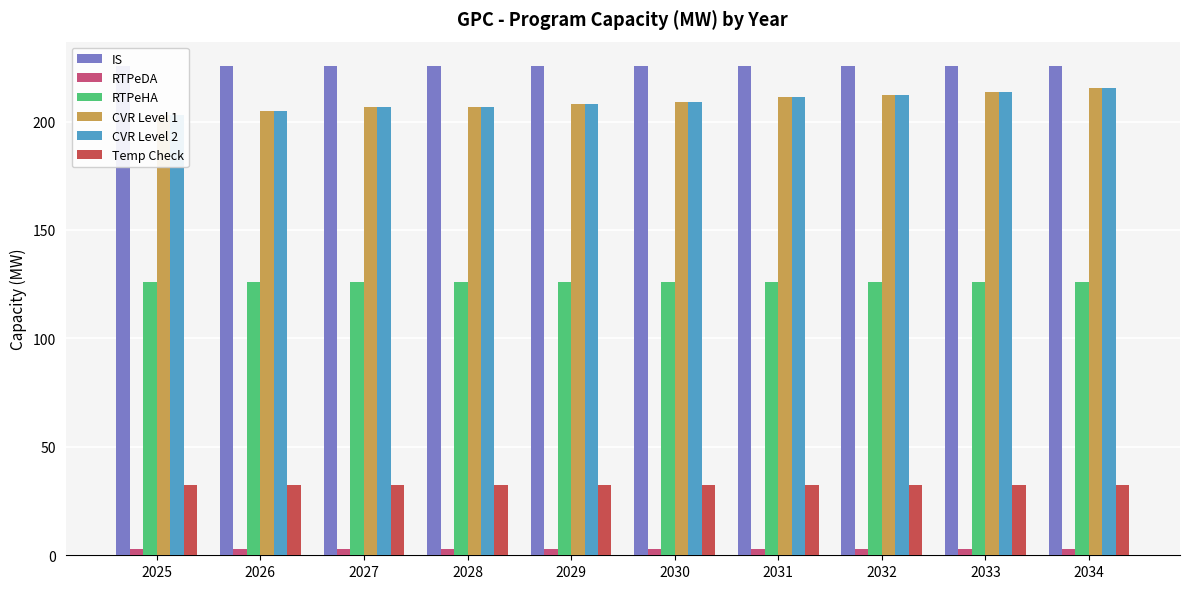

The CVR Level 2 series shows 206.8 at 2028. True or false?

True